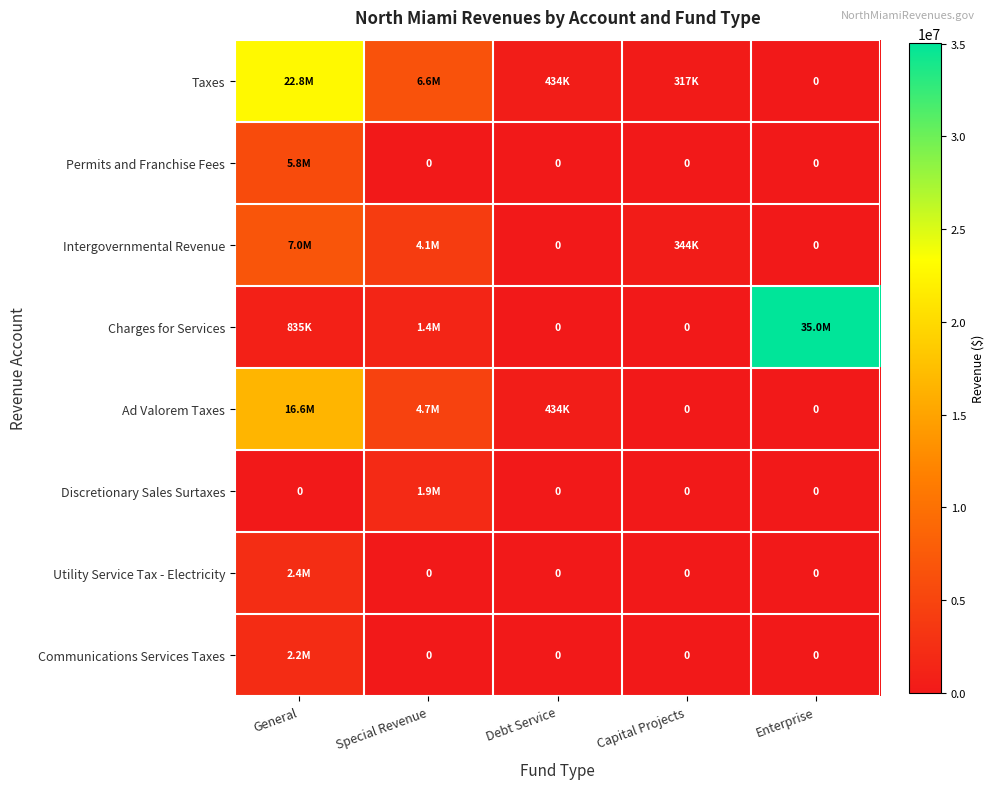

How many positive values does the Discretionary Sales Surtaxes series have?

1